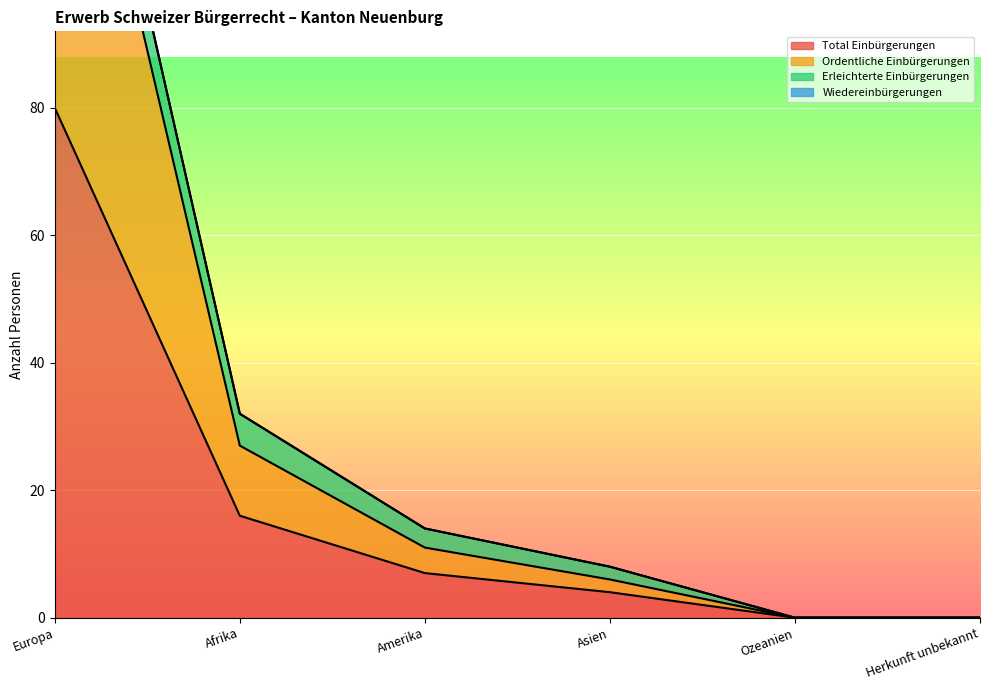

Which category has the lowest value across all series?

Ozeanien